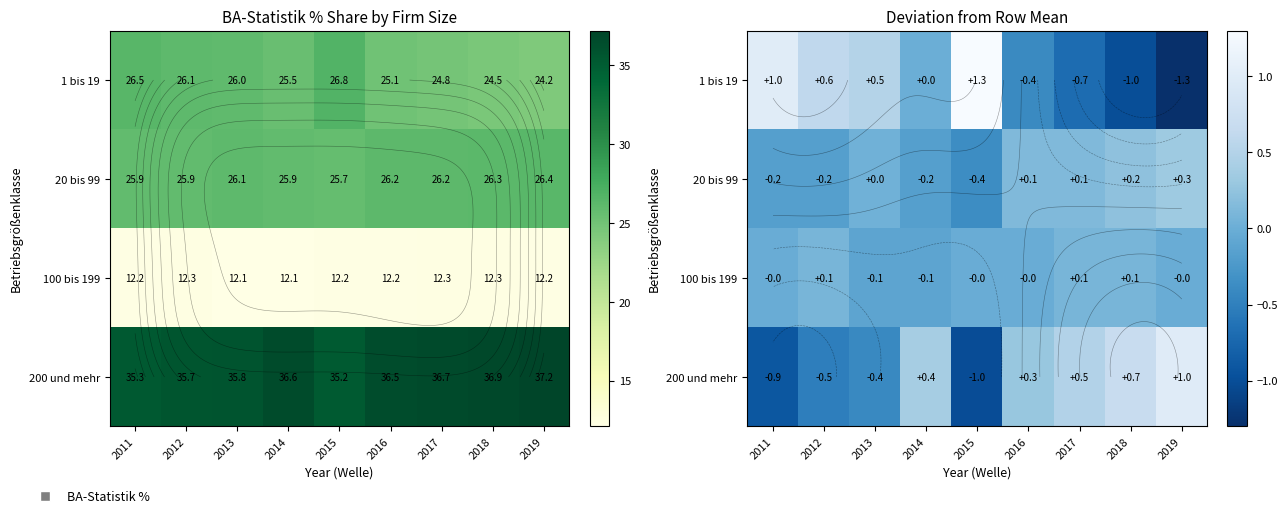

At which label is 100 bis 199 closest to 0?

2011